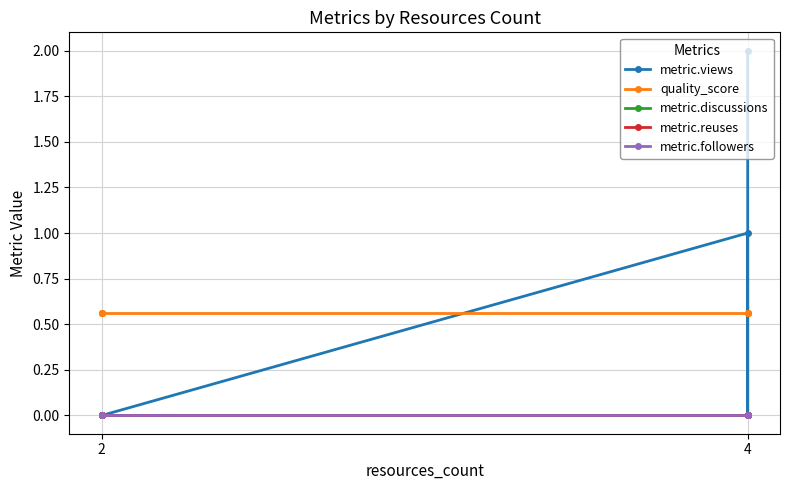

True or false: metric.views and metric.followers intersect in this chart.

False